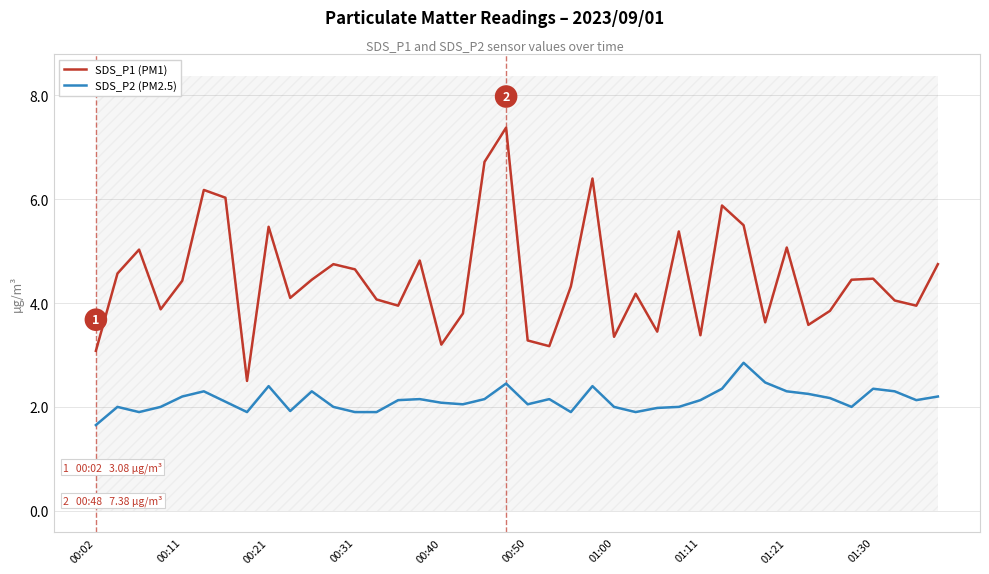

Reading right to left, extract all data points from this chart.

SDS_P1 (PM1): 4.8	4.0	4.0	4.5	4.5	3.9	3.6	5.1	3.6	5.5	5.9	3.4	5.4	3.5	4.2	3.4	6.4	4.3	3.2	3.3	7.4	6.7	3.8	3.2	4.8	4.0	4.1	4.7	4.8	4.5	4.1	5.5	2.5	6.0	6.2	4.4	3.9	5.0	4.6	3.1
SDS_P2 (PM2.5): 2.2	2.1	2.3	2.4	2.0	2.2	2.2	2.3	2.5	2.9	2.4	2.1	2.0	2.0	1.9	2.0	2.4	1.9	2.1	2.0	2.5	2.1	2.0	2.1	2.1	2.1	1.9	1.9	2.0	2.3	1.9	2.4	1.9	2.1	2.3	2.2	2.0	1.9	2.0	1.6